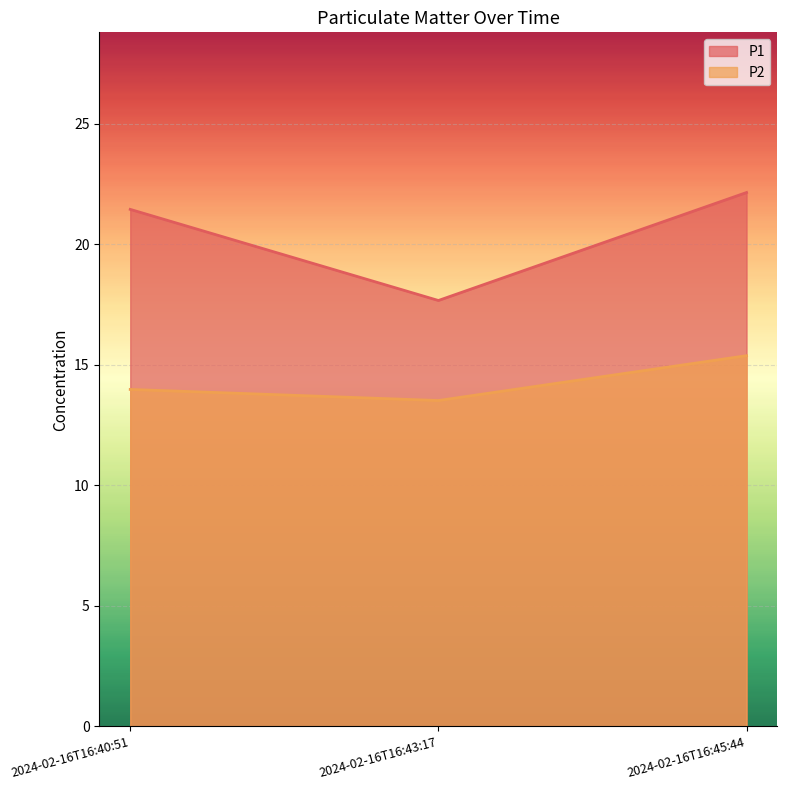

Which label corresponds to the largest value in the chart?

2024-02-16T16:45:44